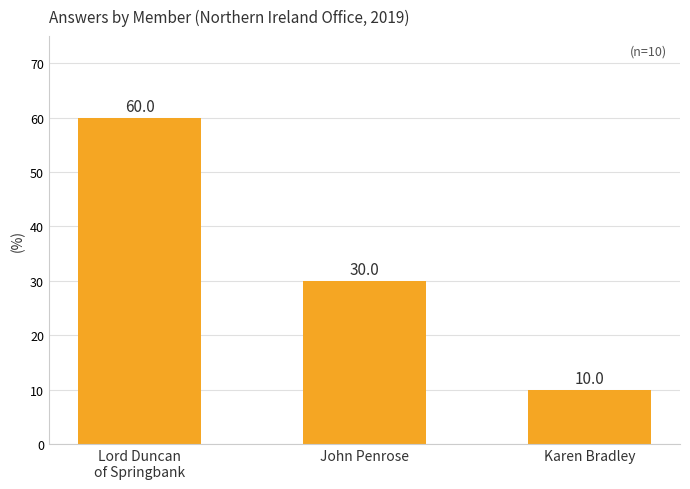

What is the change in value from Lord Duncan
of Springbank to John Penrose?

-30